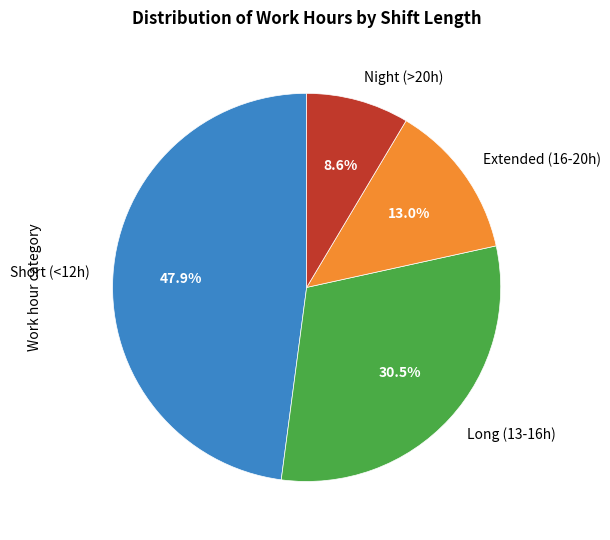

Is there a majority slice in this chart?

No